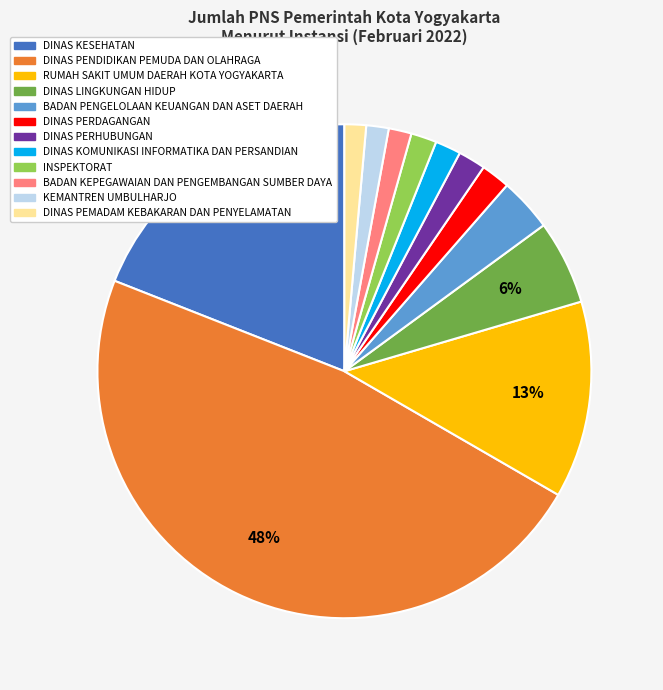

Do BADAN PENGELOLAAN KEUANGAN DAN ASET DAERAH and DINAS PEMADAM KEBAKARAN DAN PENYELAMATAN together represent more than half of the pie?

No